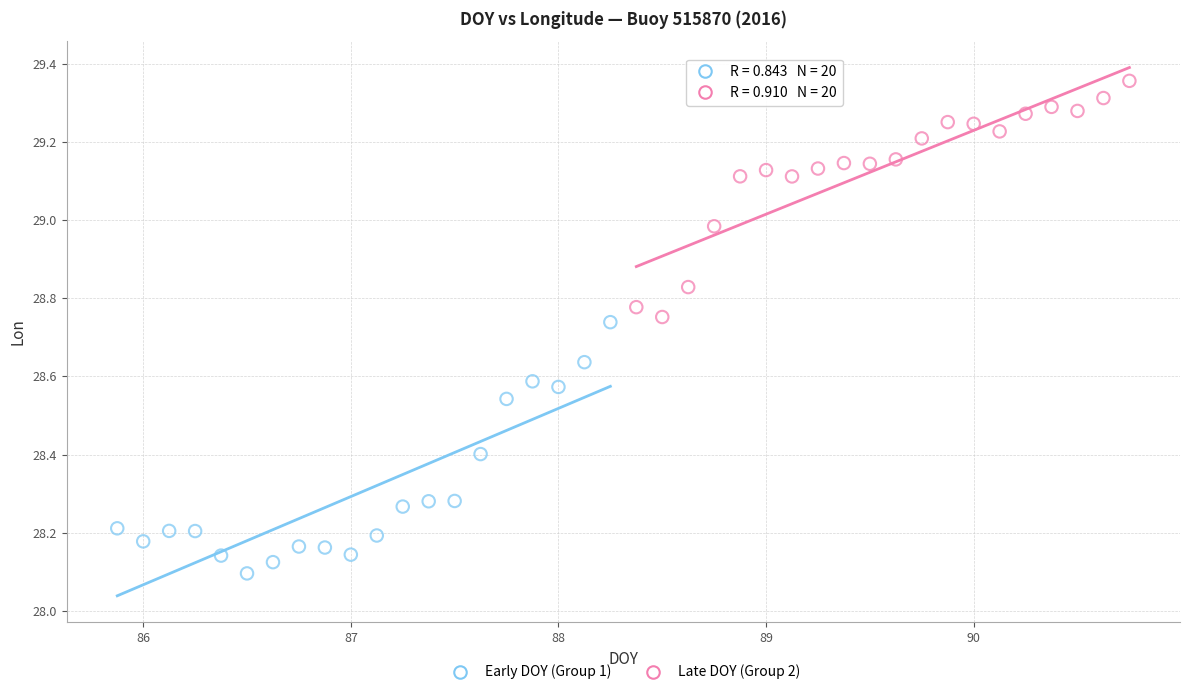

Which series contains the highest Y value?

Late DOY (Group 2)